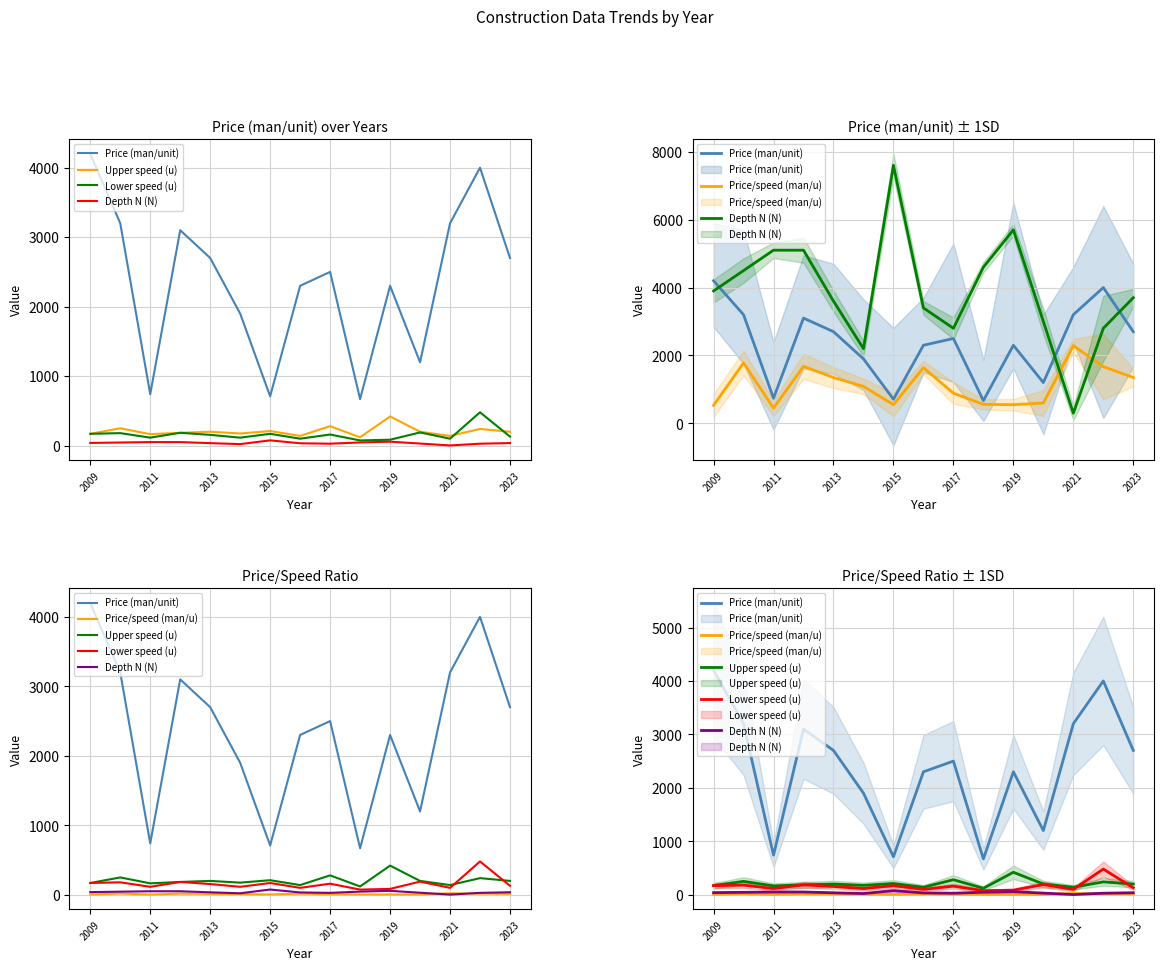

How many interior local peaks does the Upper speed (u) series have?

6